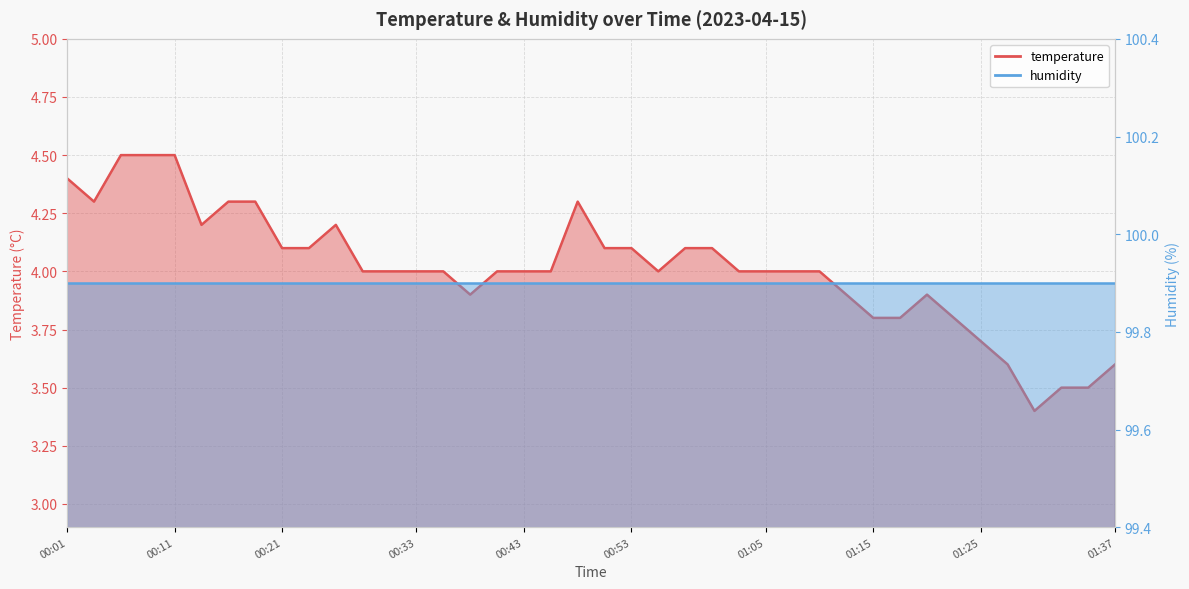

What is the label of the 4th point from the left?

00:09